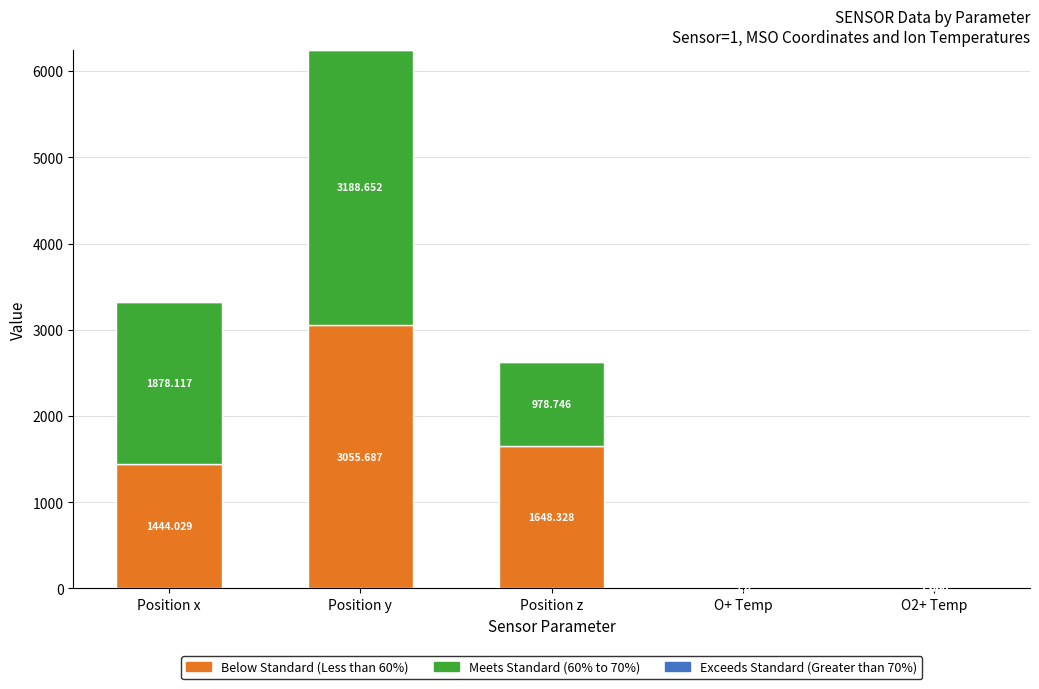

At which category is the sum across all series the highest?

Position y